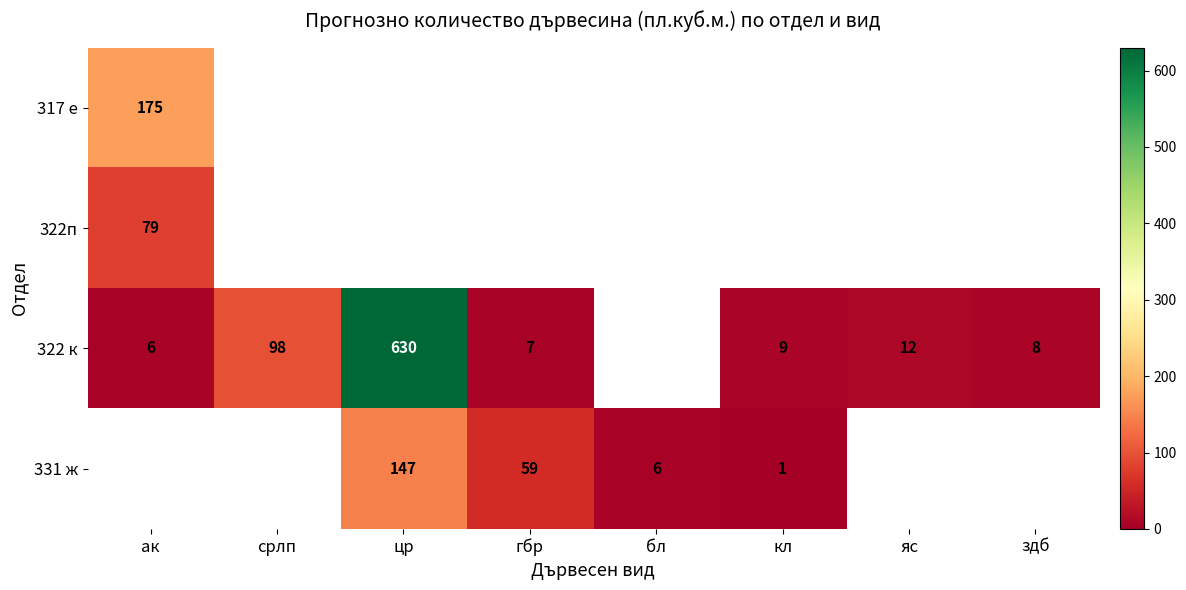

The value of 322 к at гбр is 10. True or false?

False